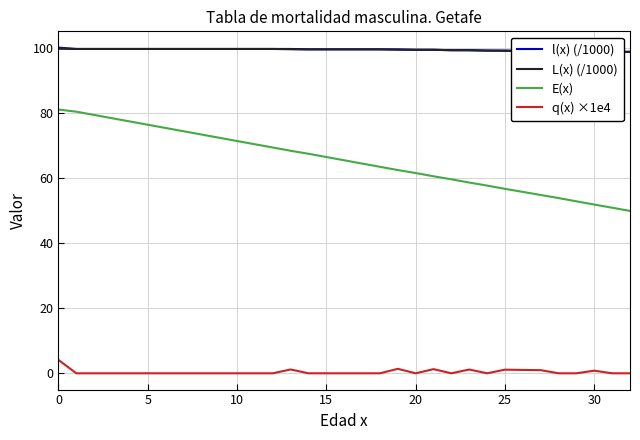

True or false: E(x) has more than 2 points higher than both neighbors.

False